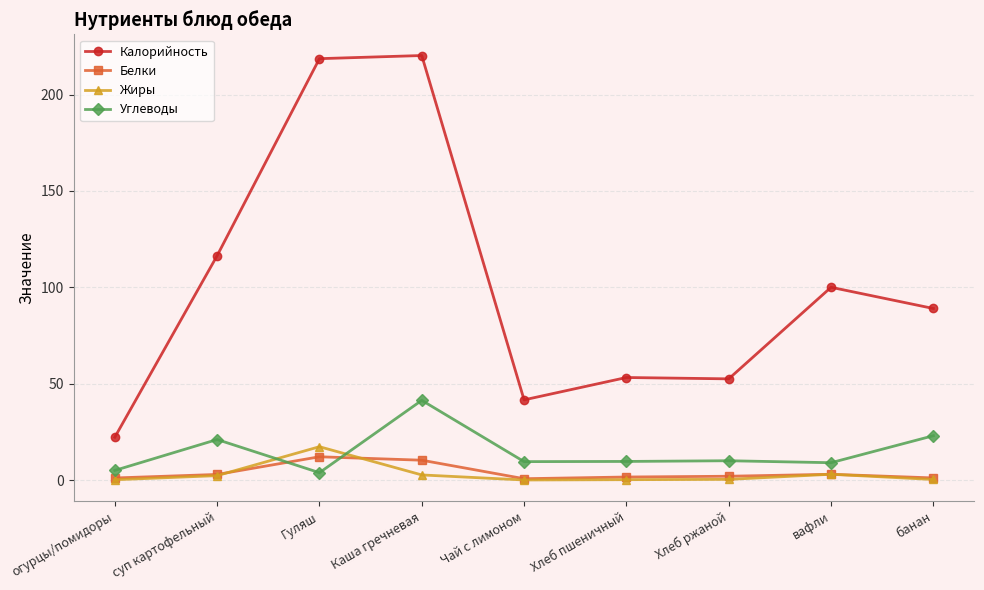

What is the maximum value shown in the chart?

220.2